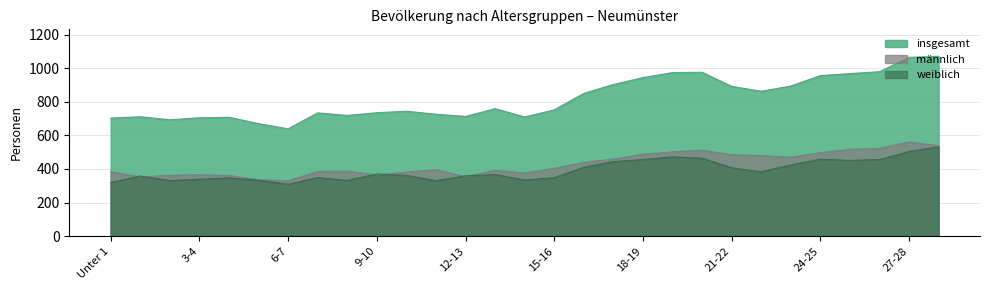

At which label does männlich reach its minimum?

6-7